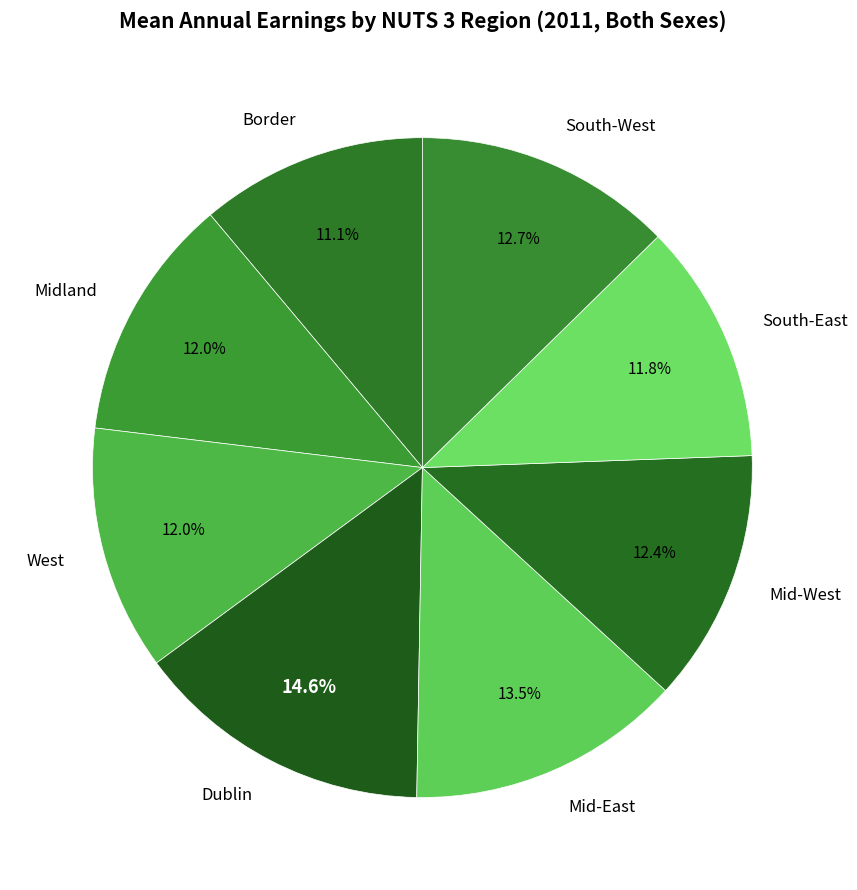

Approximately how many times larger is the value at Border compared to Mid-West?

0.9